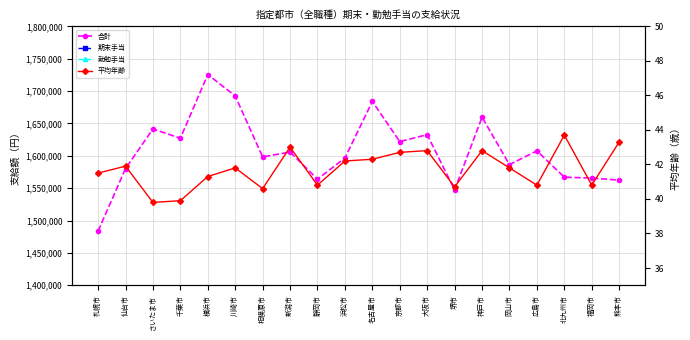

Which category has the highest value across all series?

横浜市